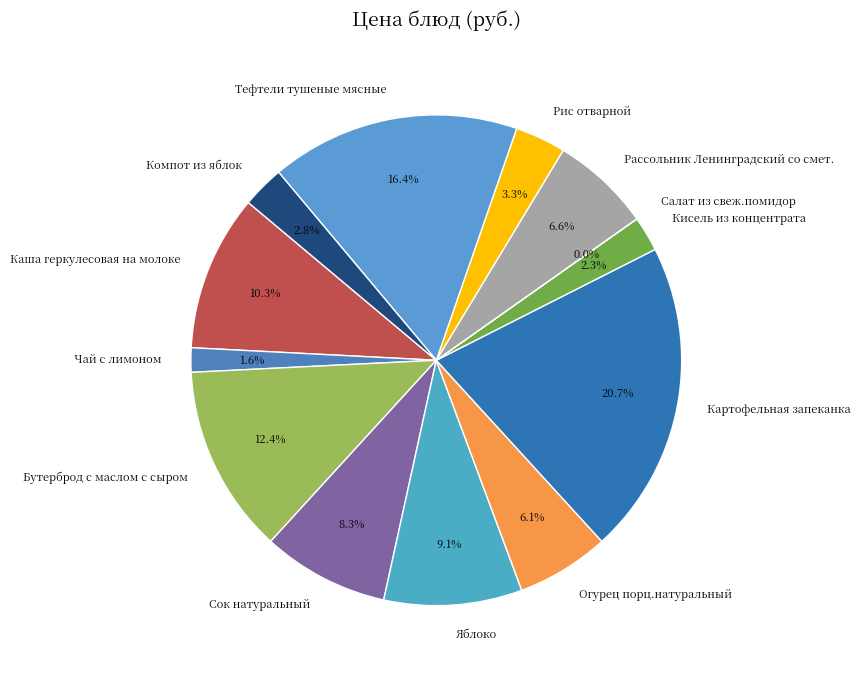

Which slice is the largest?

Картофельная запеканка